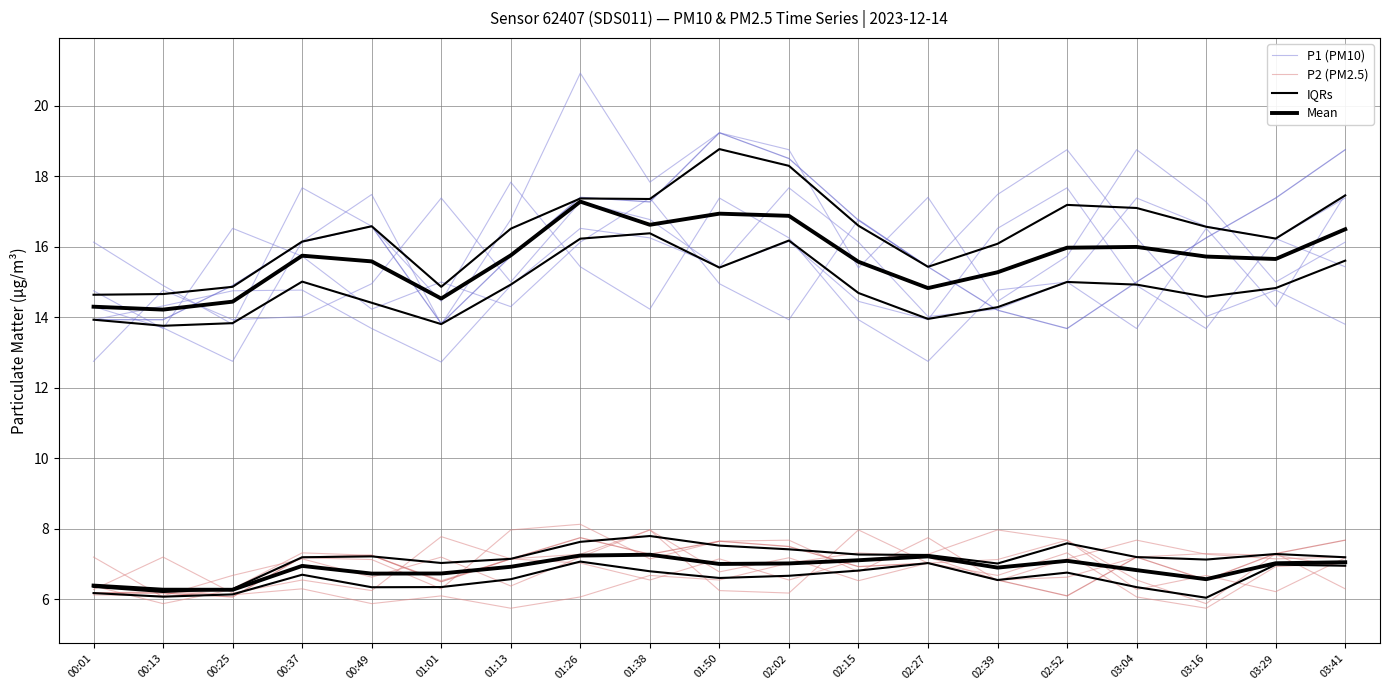

True or false: Mean and P2 (PM2.5) intersect in this chart.

False